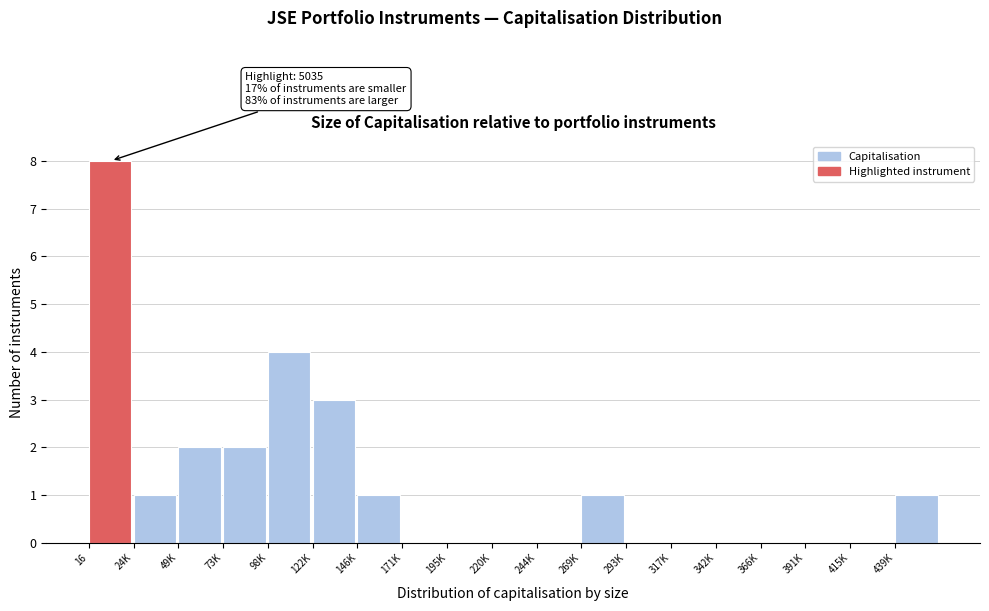

Reading left to right, transcribe all the data shown in this chart.

16=8	24K=1	49K=2	73K=2	98K=4	122K=3	146K=1	171K=0	195K=0	220K=0	244K=0	269K=1	293K=0	317K=0	342K=0	366K=0	391K=0	415K=0	439K=1